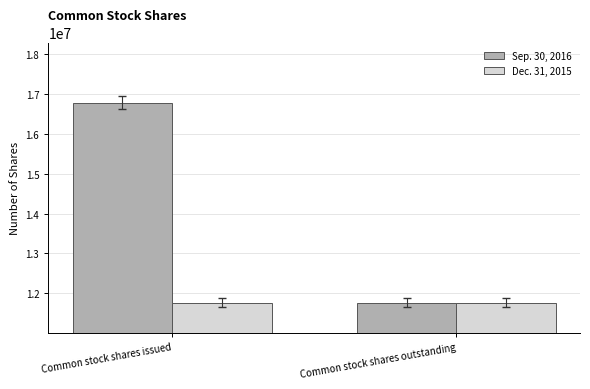

How many categories are shown in the chart?

2